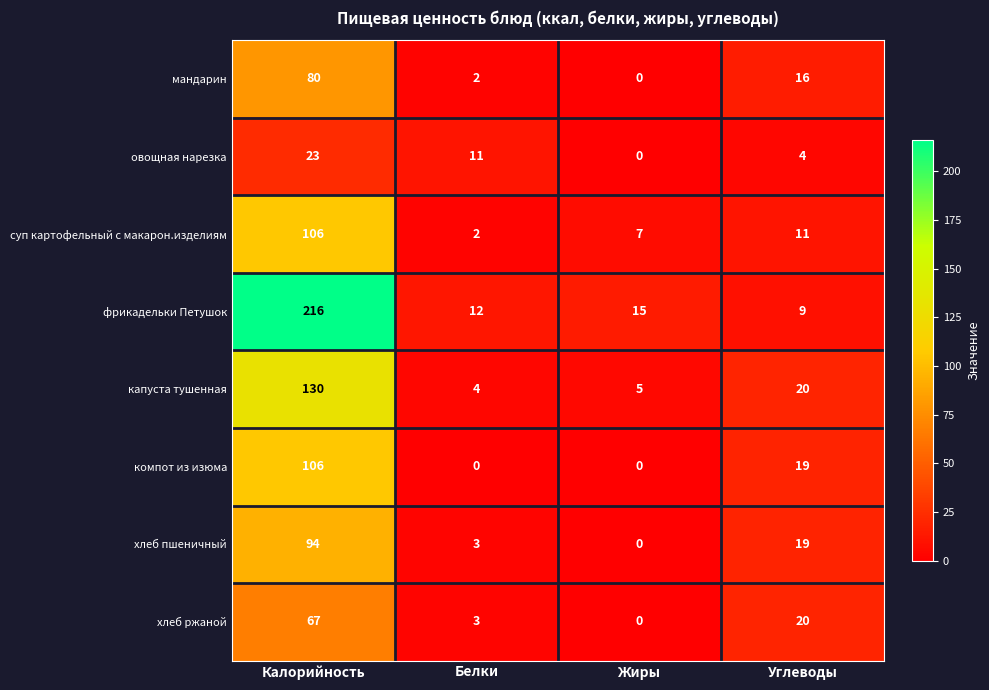

True or false: фрикадельки Петушок has a value of 15 at Жиры.

True